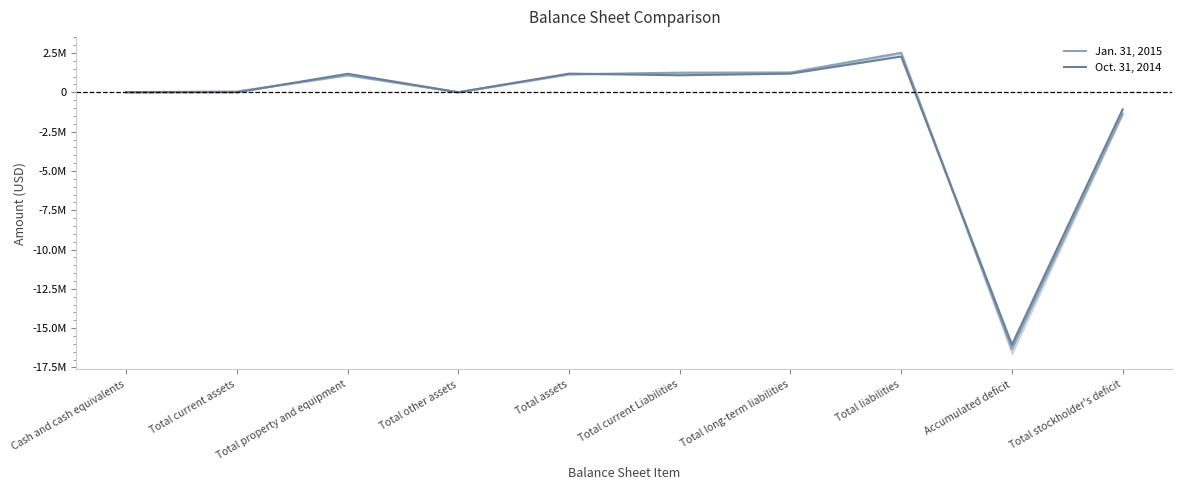

The value of Oct. 31, 2014 at Total assets is 1191021. True or false?

True